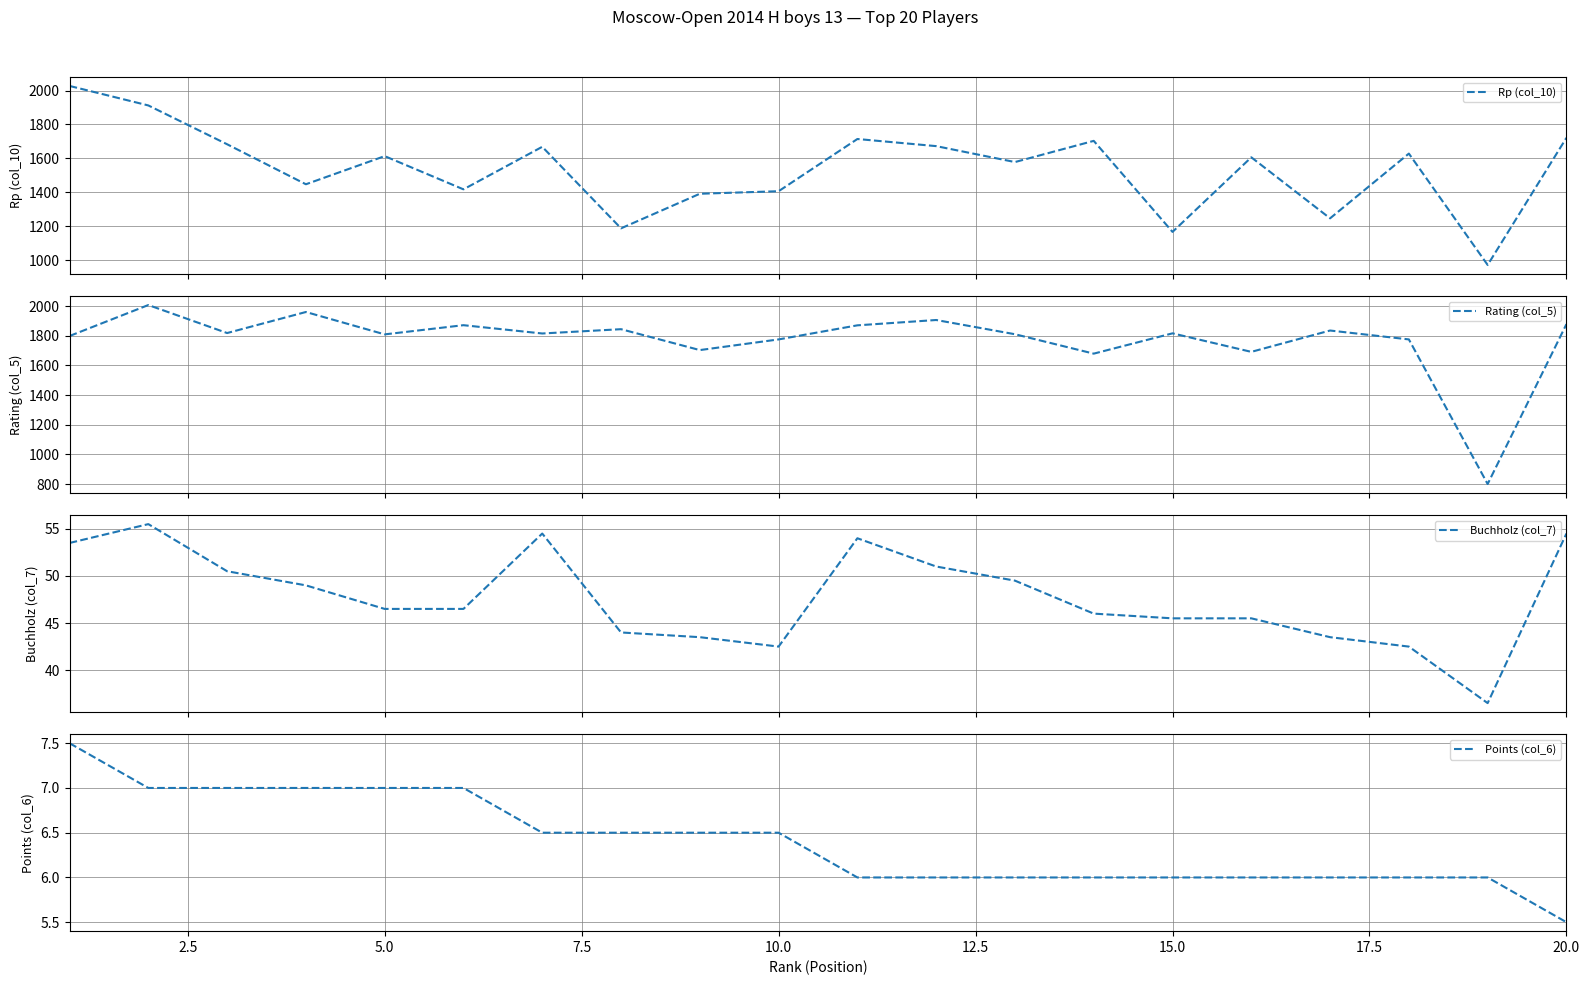

True or false: Points (col_6) has a value of 9.1 at 15.0.

False